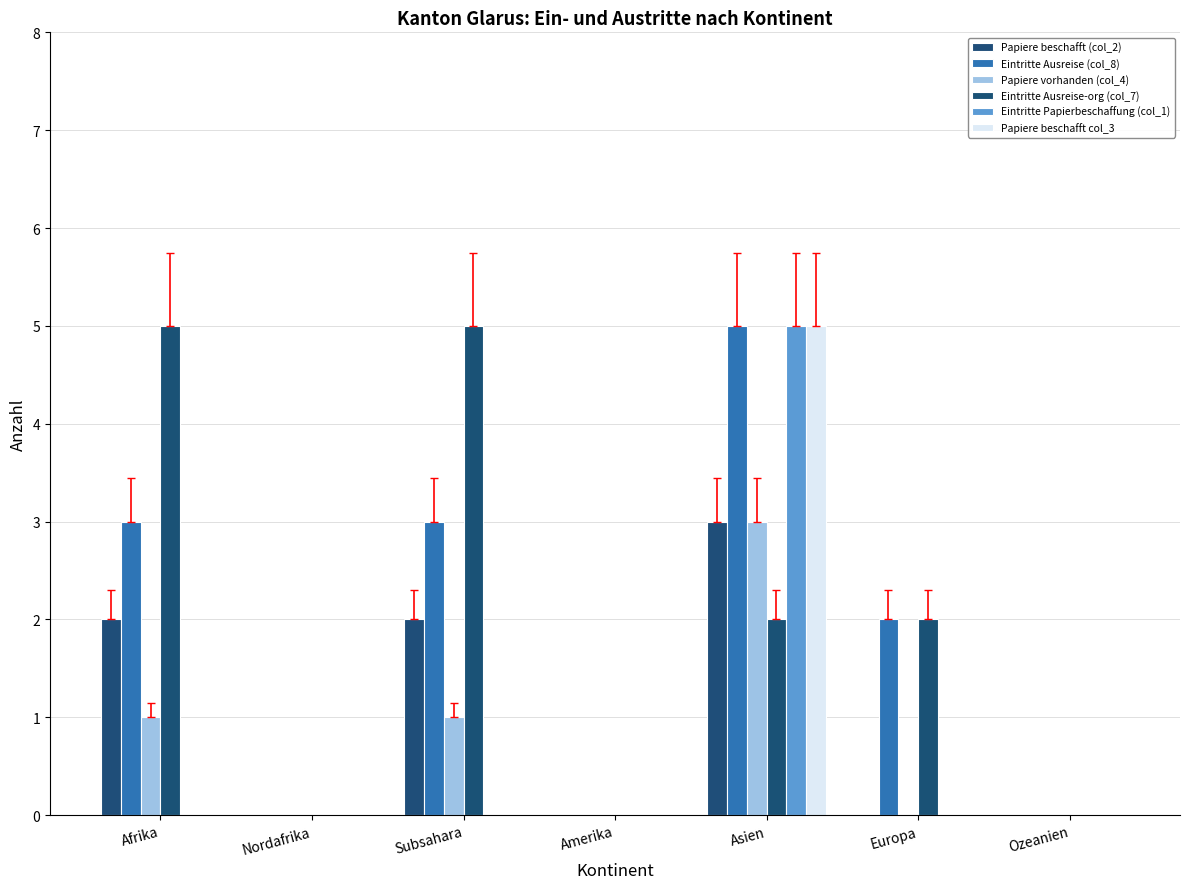

What is the label of the 3rd bar from the right?

Asien